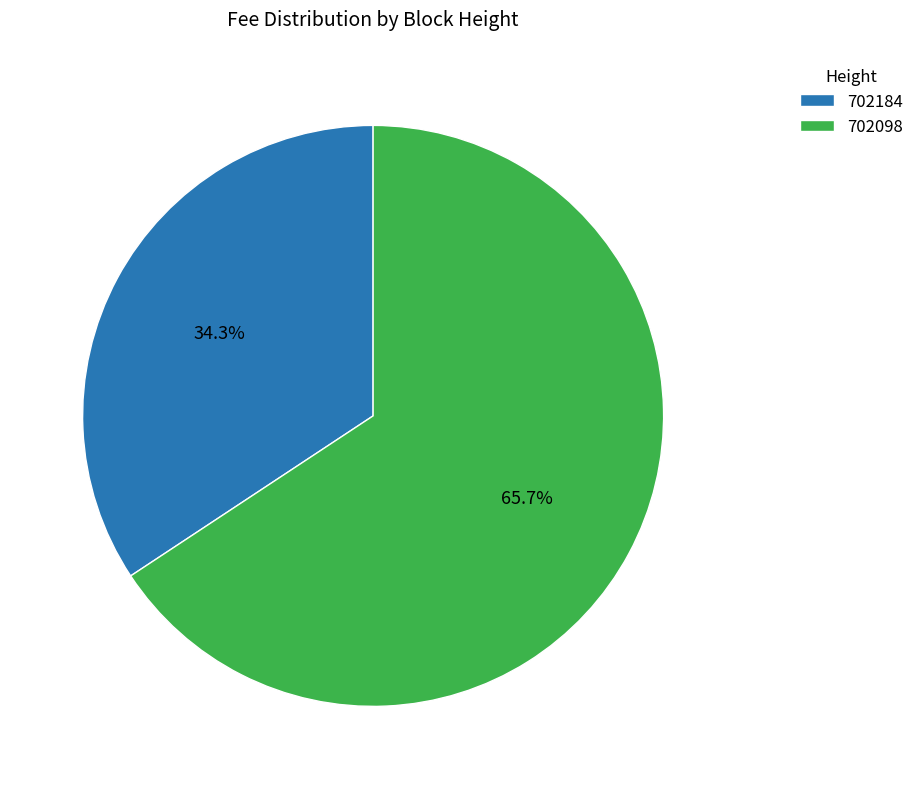

Is it true that 702184 is 34% of the pie?

True